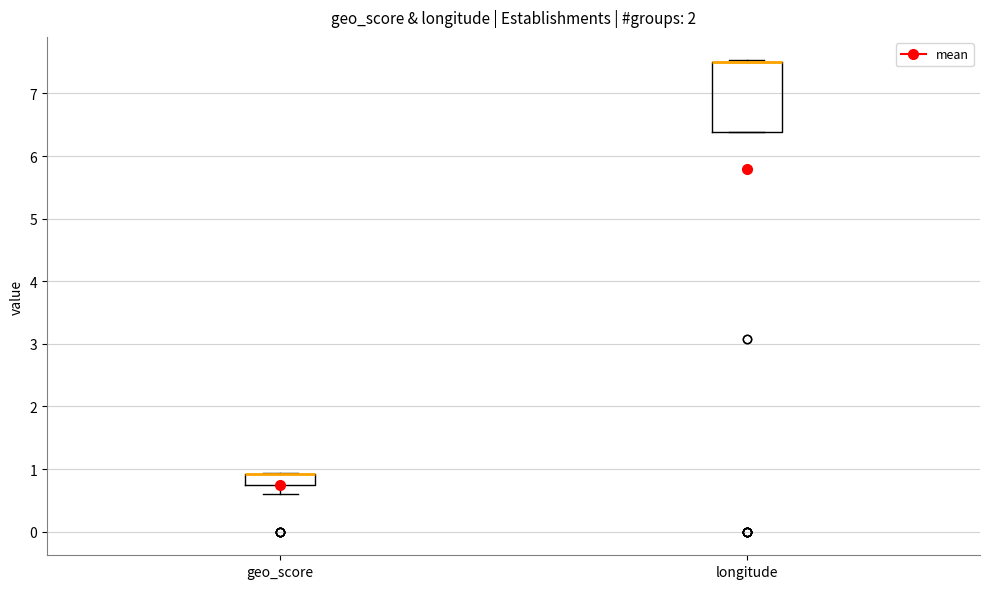

Reading left to right, read every box against the y-axis: the position of its median line, the range the box covers, and the ends of its whiskers. The values are not printed on the chart, so give them approximately, as read against the axis.

geo_score: median 0.9 (drawn on the box's upper edge), box 0.8 to 0.9, whiskers 0.6 to 0.9
longitude: median 7.5 (drawn on the box's upper edge), box 6.4 to 7.5, whiskers 6.4 to 7.5